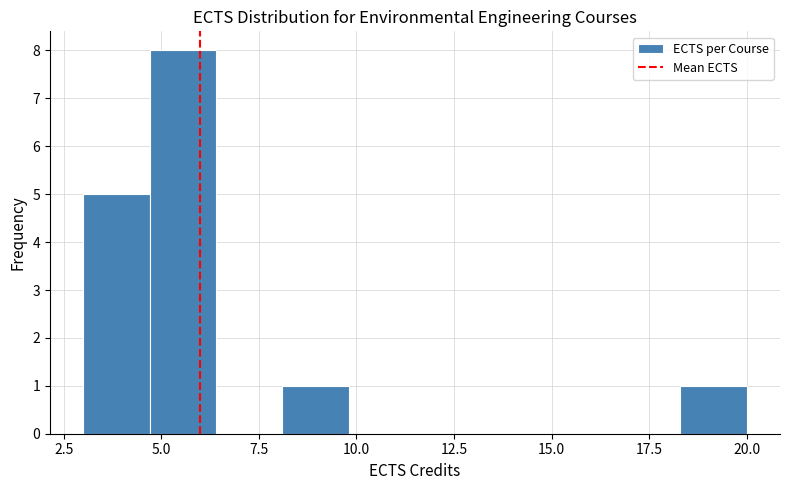

Read against the x-axis, roughly where is the centre of the tallest bar?

5.5